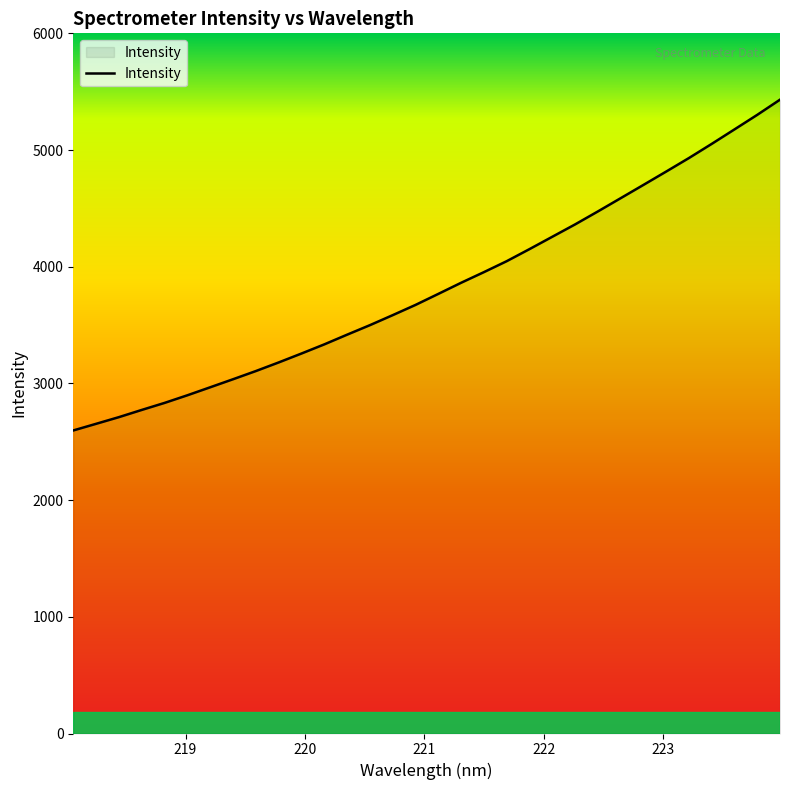

What is the minimum value shown in the chart?

2596.9